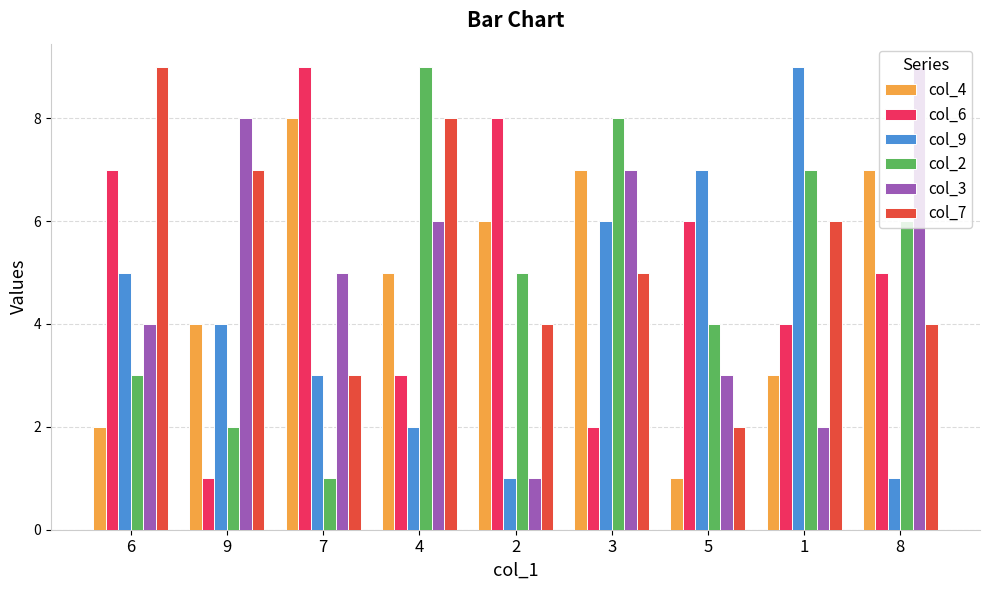

Reading right to left, what are all the values shown in this chart?

col_4: 7	3	1	7	6	5	8	4	2
col_6: 5	4	6	2	8	3	9	1	7
col_9: 1	9	7	6	1	2	3	4	5
col_2: 6	7	4	8	5	9	1	2	3
col_3: 9	2	3	7	1	6	5	8	4
col_7: 4	6	2	5	4	8	3	7	9